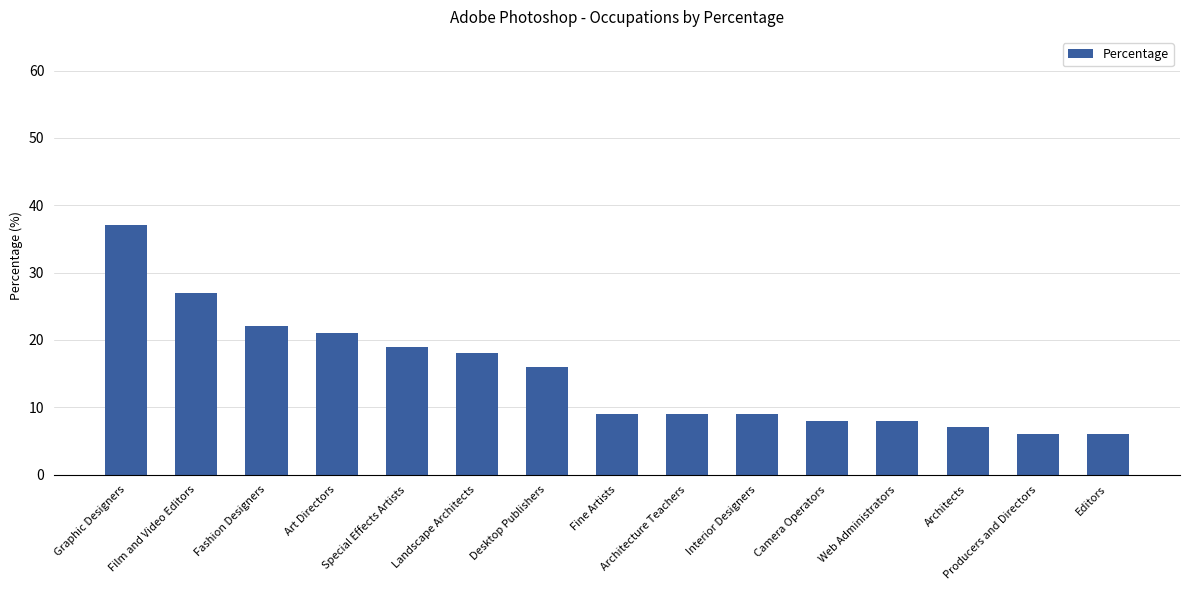

The value at Camera Operators is 14. True or false?

False